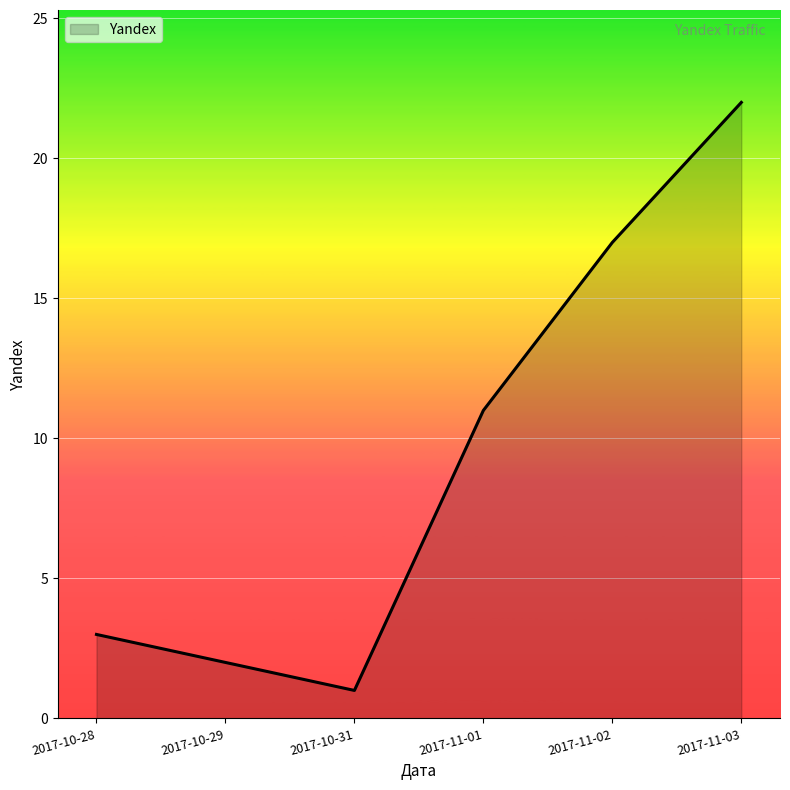

Rank the categories by value from lowest to highest.

2017-10-31, 2017-10-29, 2017-10-28, 2017-11-01, 2017-11-02, 2017-11-03